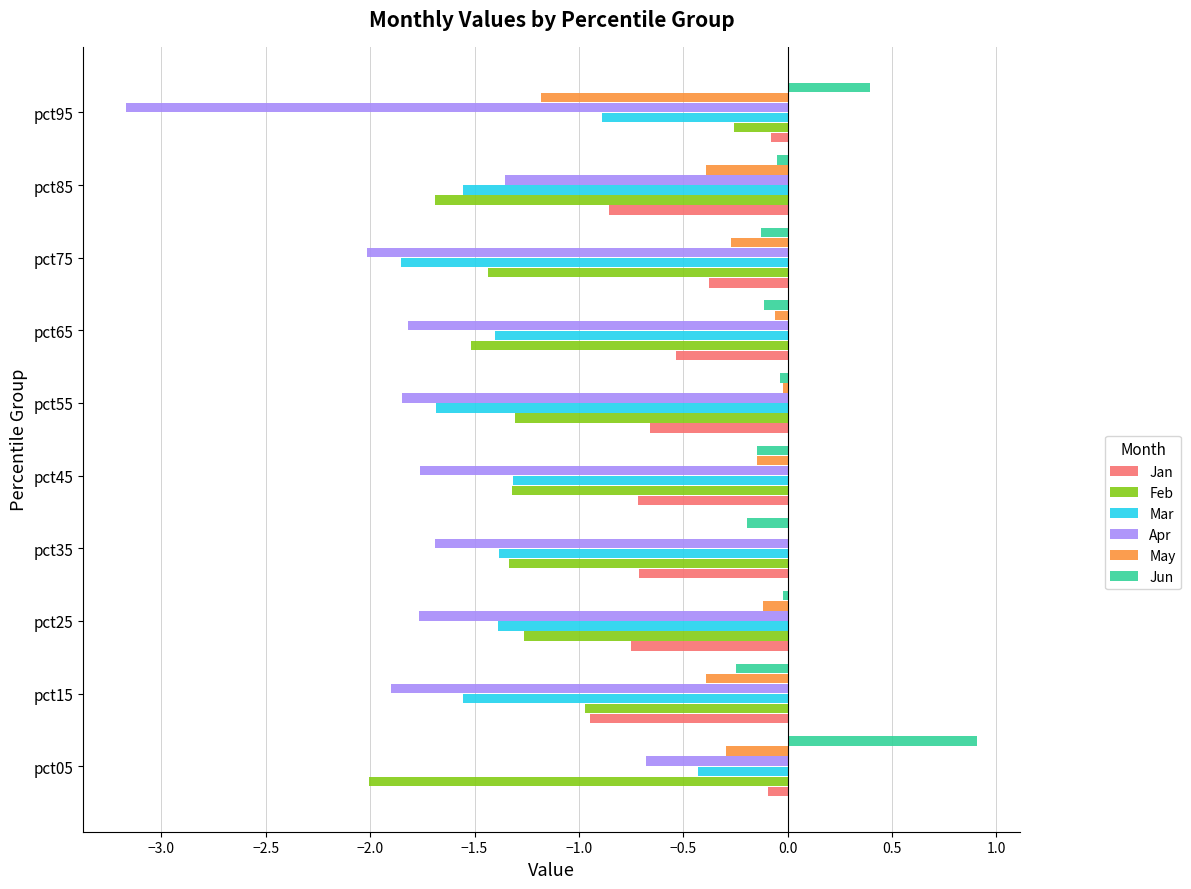

Which series has the largest total across all categories?

Jun